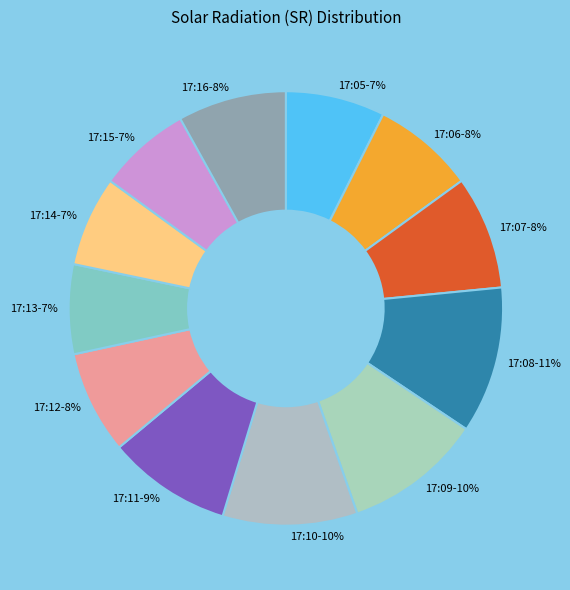

Approximately how many times larger is the value at 17:10-10% compared to 17:05-7%?

1.4